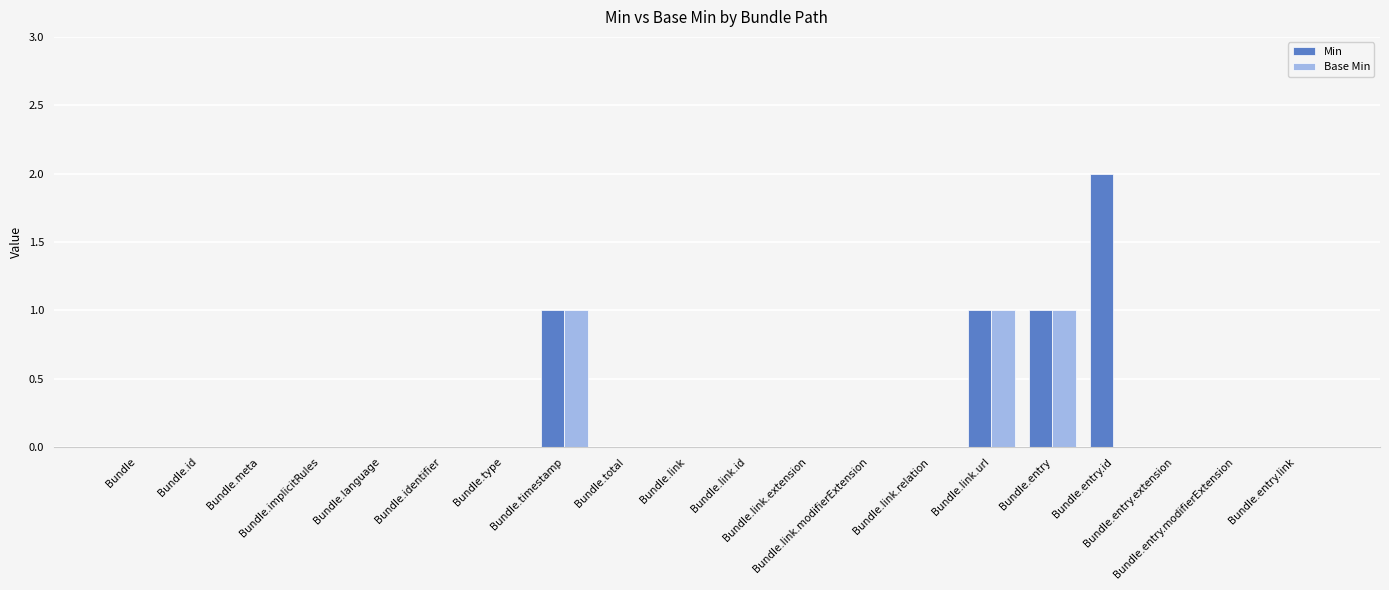

What is the sum of all Min values?

5